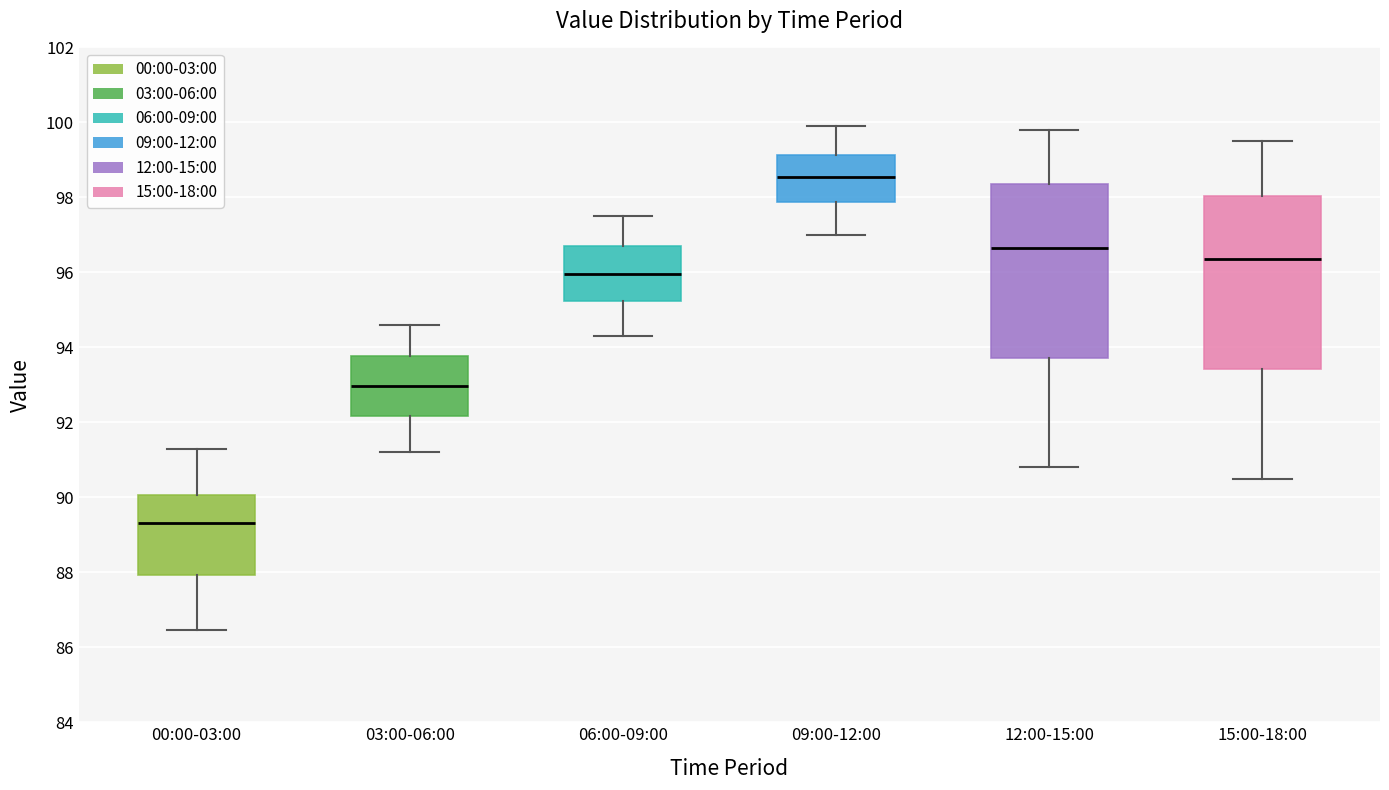

Which box's median line is the lowest?

00:00-03:00